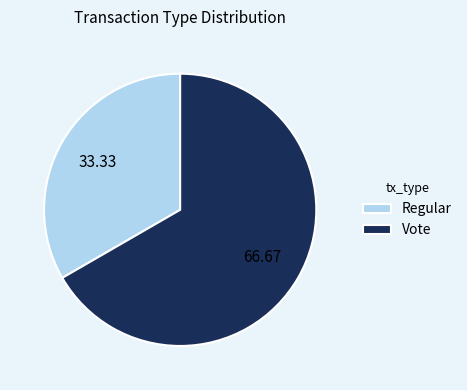

What is the largest slice in the pie chart?

Vote